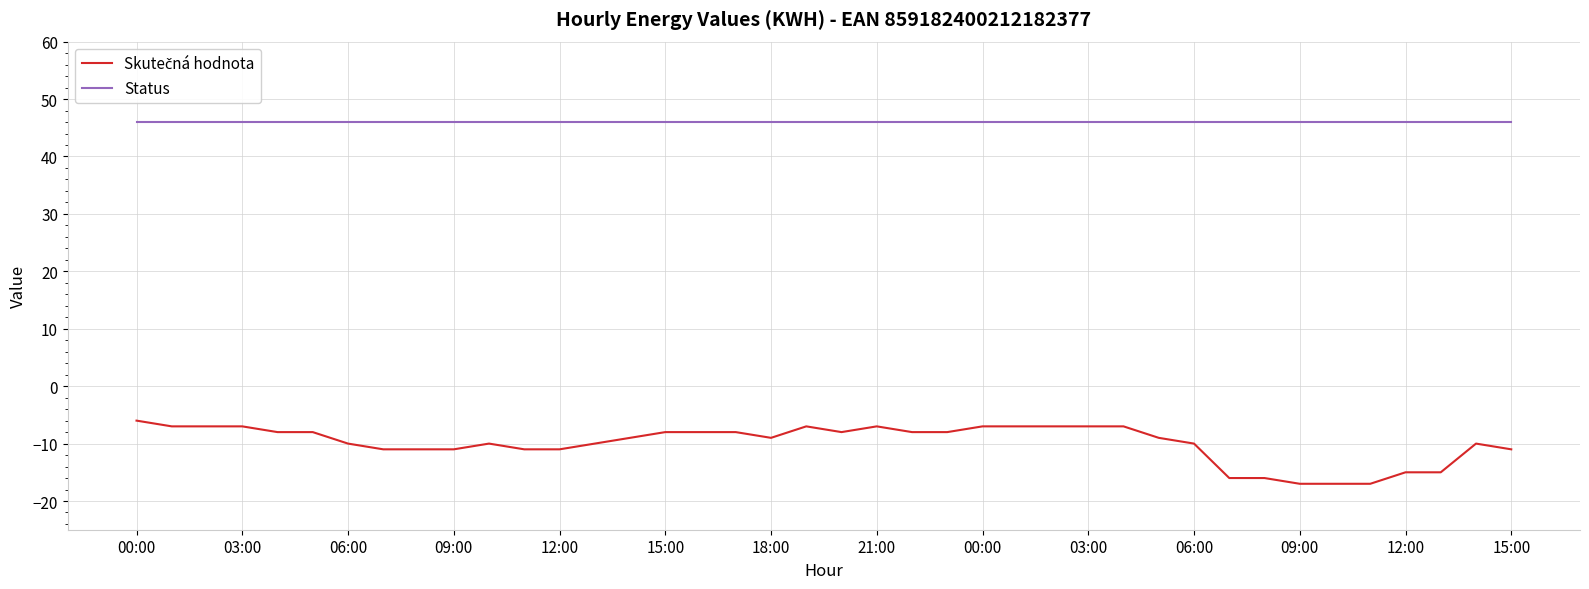

What is the minimum value shown in the chart?

-17